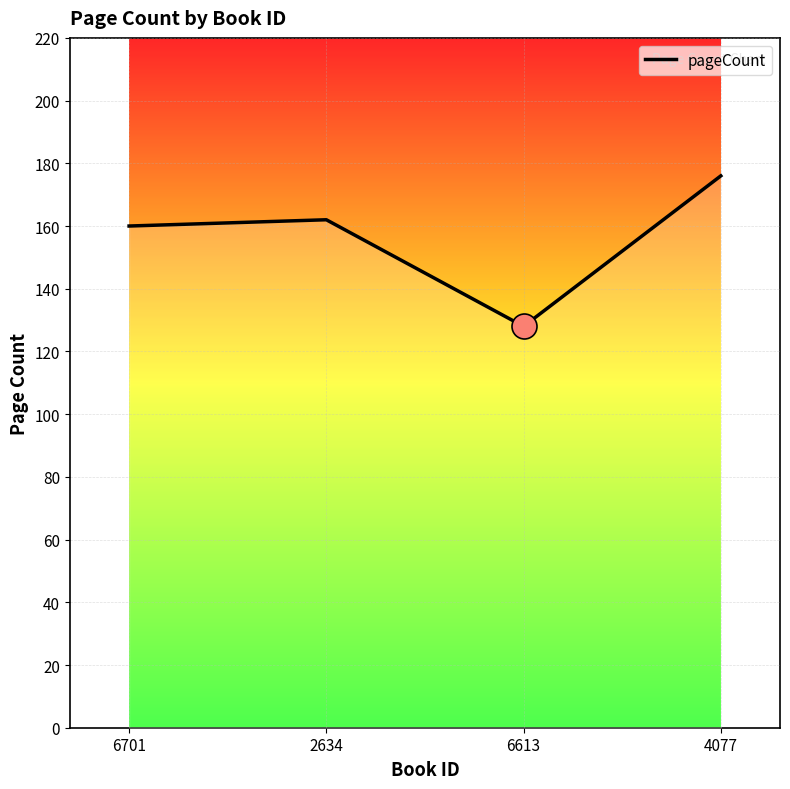

At which category does the chart reach its minimum across all series?

6613